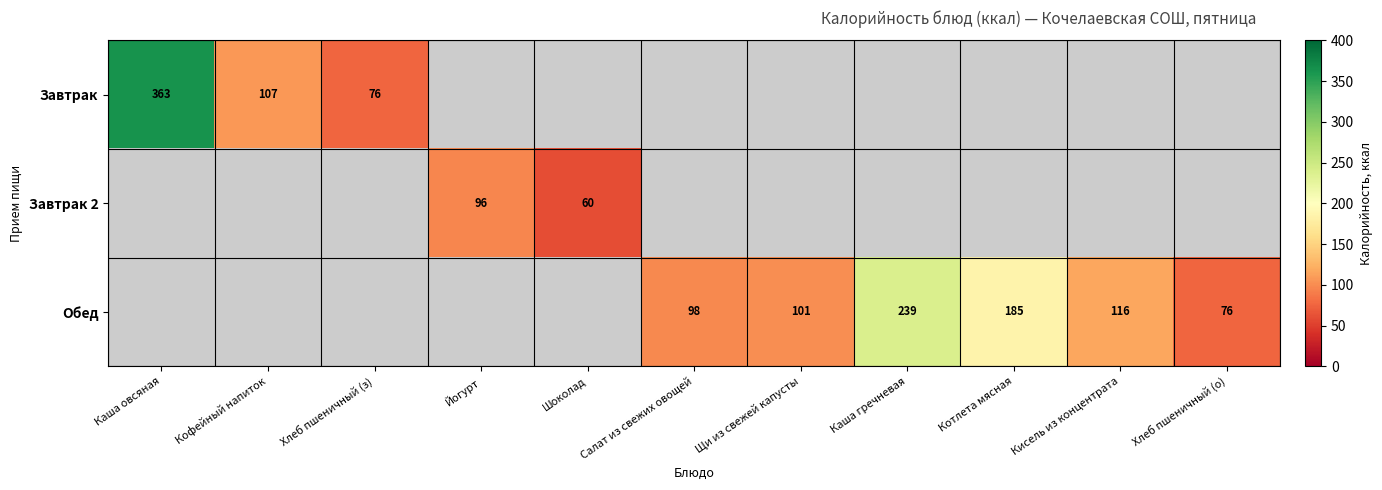

Is the value of Обед at Хлеб пшеничный (о) greater than the value of Завтрак at Каша овсяная?

No